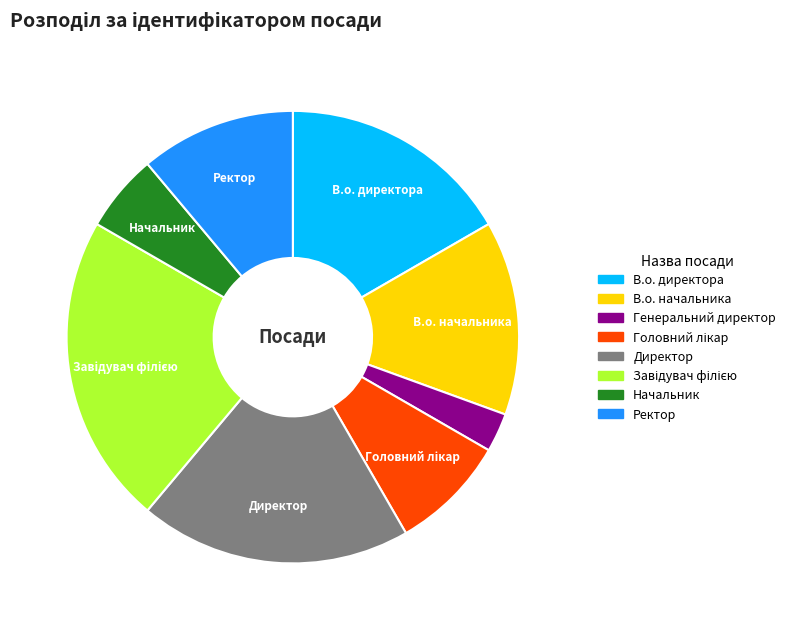

Which has a higher value, Ректор or В.о. директора?

В.о. директора